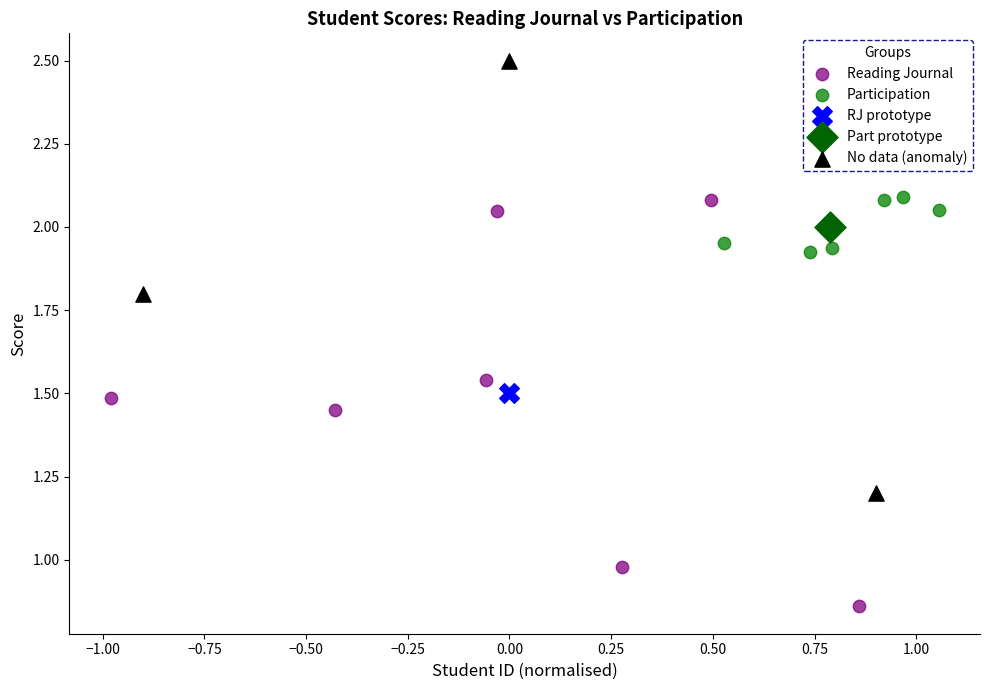

What are all the series names shown in the legend?

Reading Journal, Participation, RJ prototype, Part prototype, No data (anomaly)